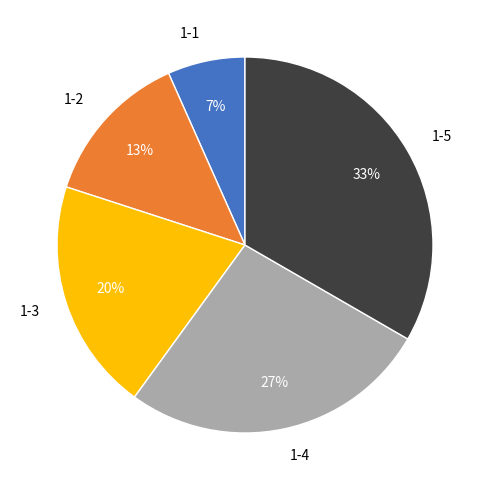

Rank the categories by value from highest to lowest.

1-5, 1-4, 1-3, 1-2, 1-1